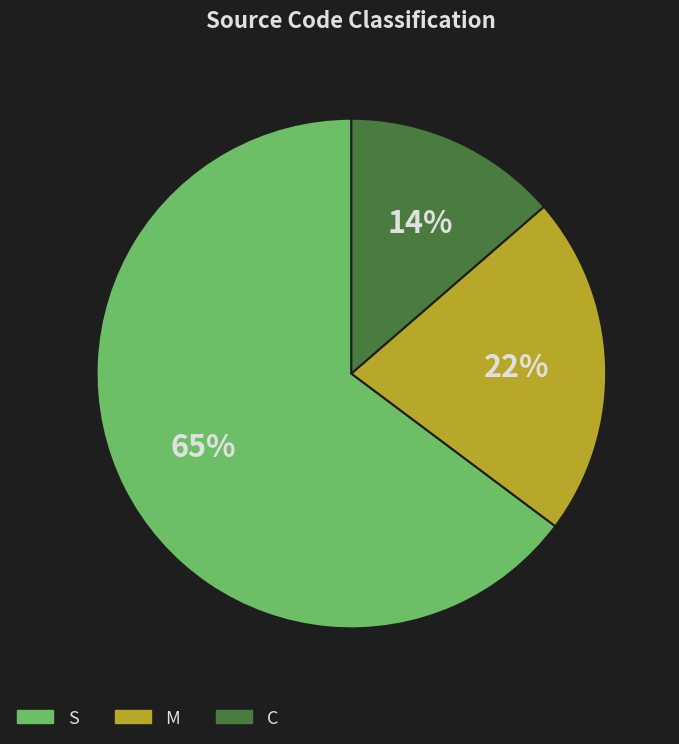

Do S and M together represent more than half of the pie?

Yes